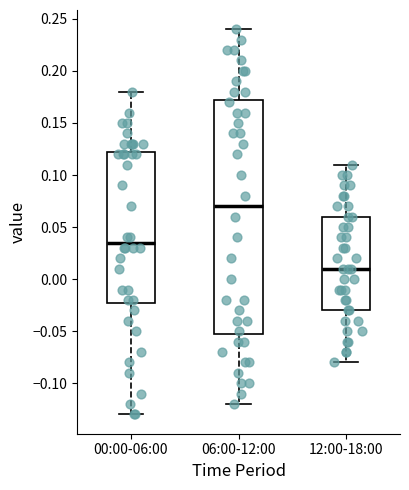

Where does the lower whisker of the box for 12:00-18:00 end on the y-axis? The values are not printed on the chart, so give them approximately, as read against the axis.

-0.080